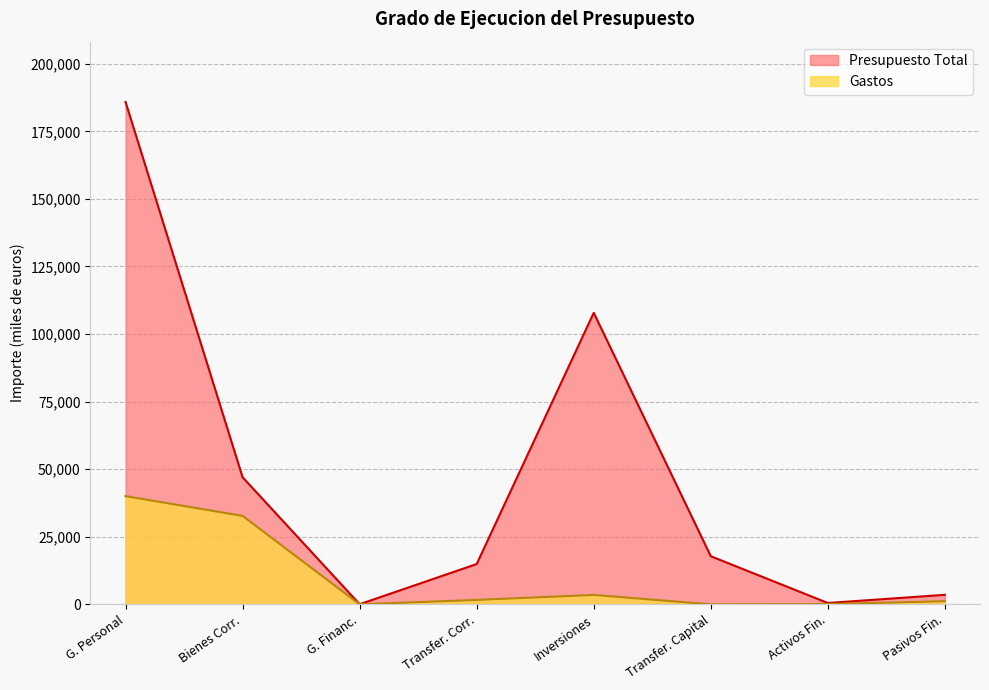

True or false: Gastos and Presupuesto Total intersect in this chart.

False